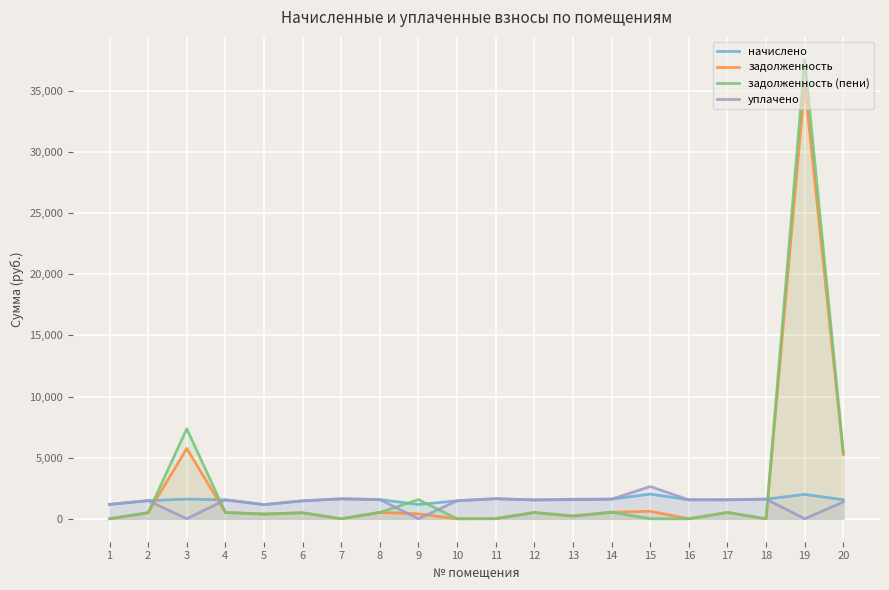

What is the value of the начислено point at the 20th from the left?

1555.9